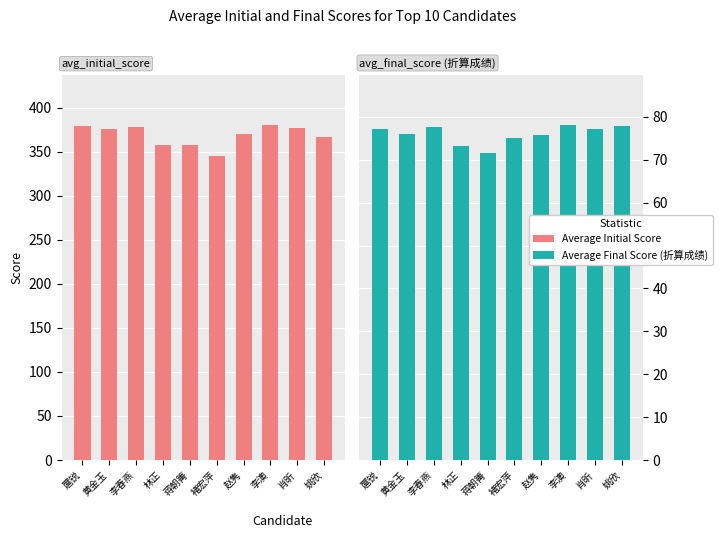

What is the lowest value of the Average Final Score (折算成绩) series?

71.6